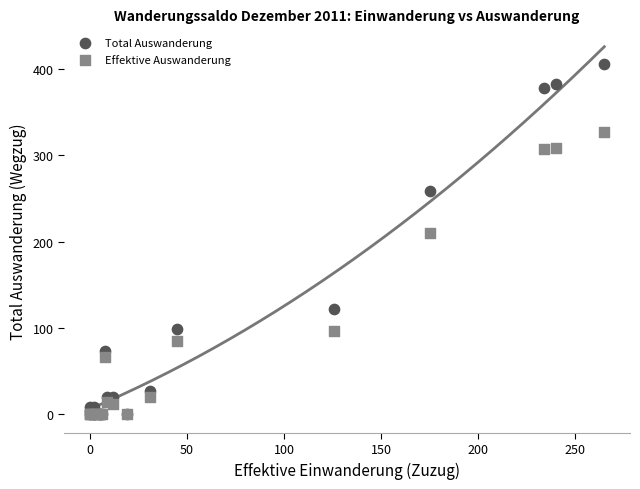

In the Effektive Auswanderung series, what Y value is closest to 163?

210